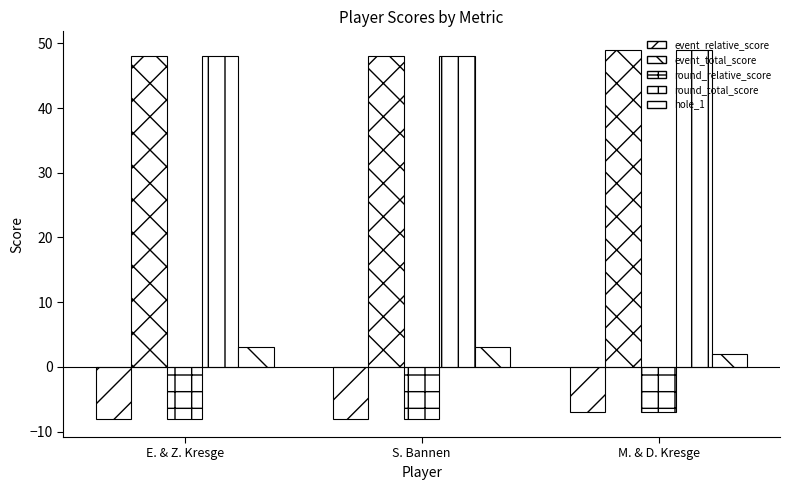

What is the label of the 1st bar from the left?

E. & Z. Kresge